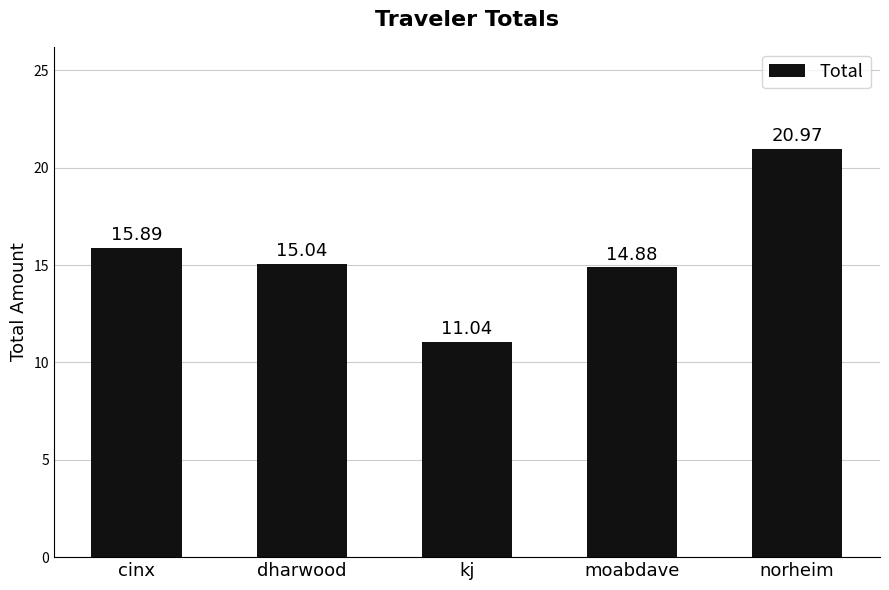

What is the average value?

15.6